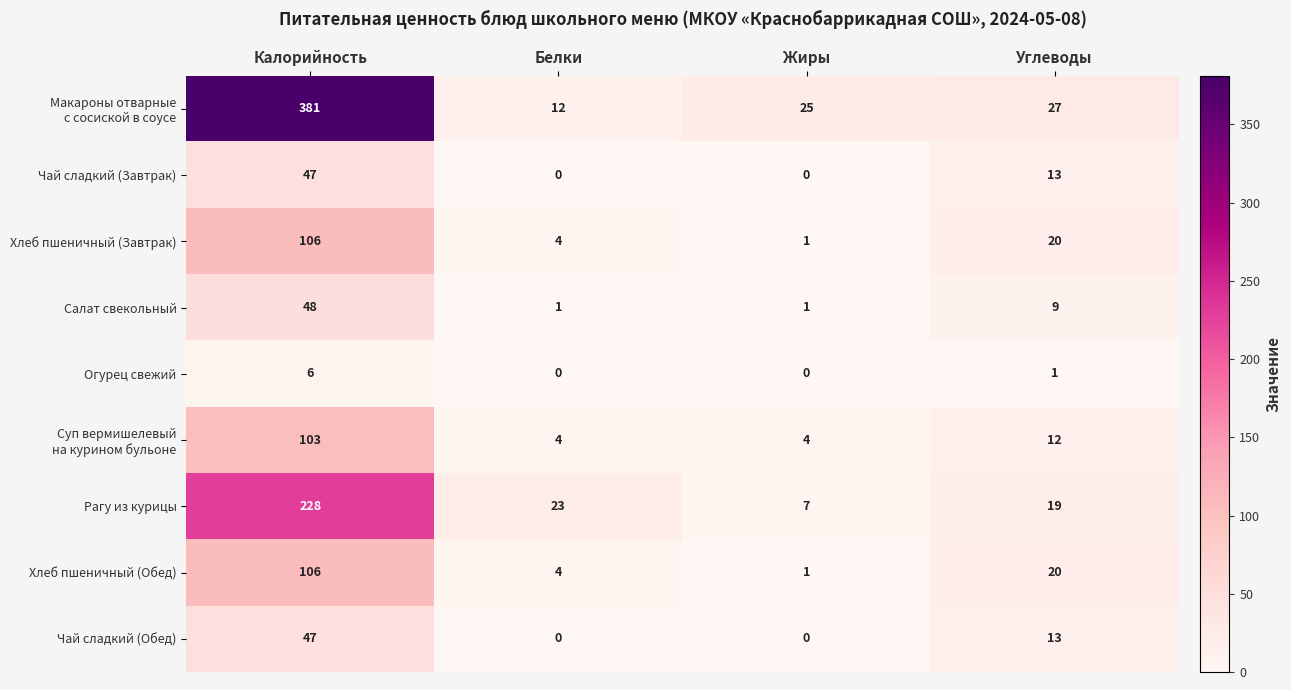

Count the number of categories in the chart.

4